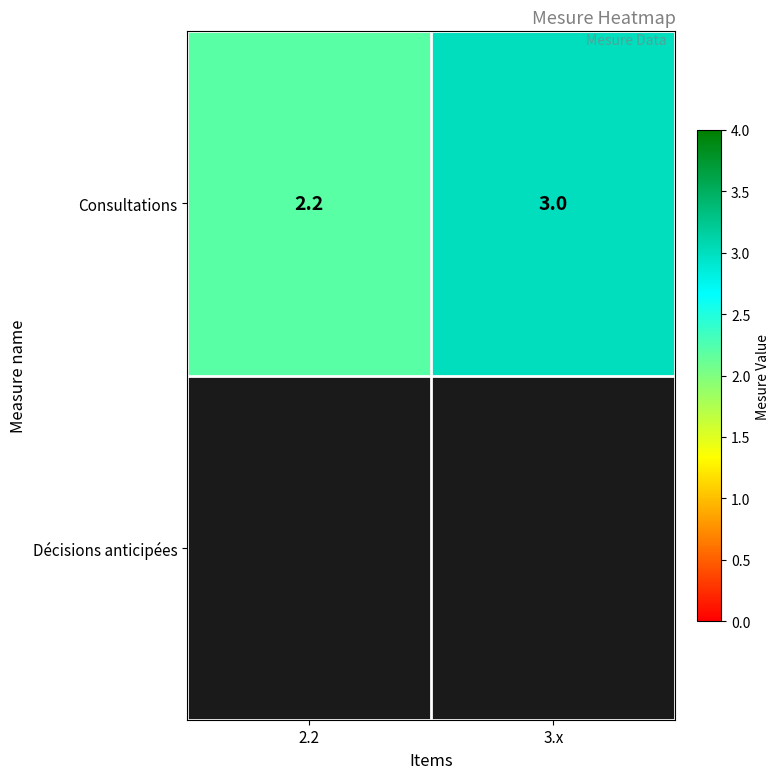

What is the sum of all values?

5.2